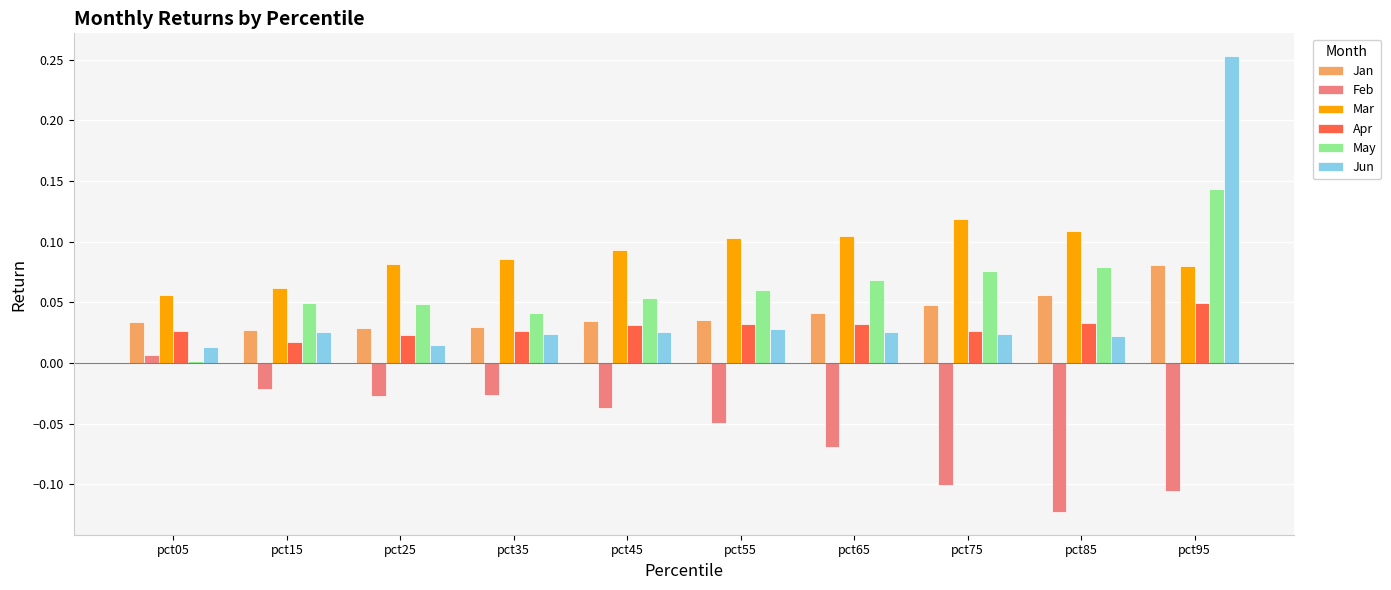

Is the value of Apr at pct05 greater than the value of Feb at pct85?

Yes